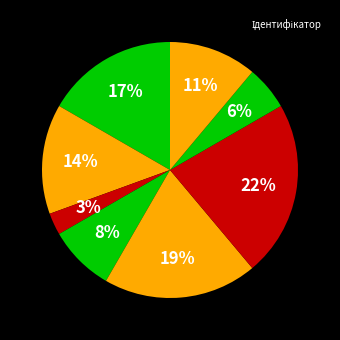

How many slices are in this pie chart?

8